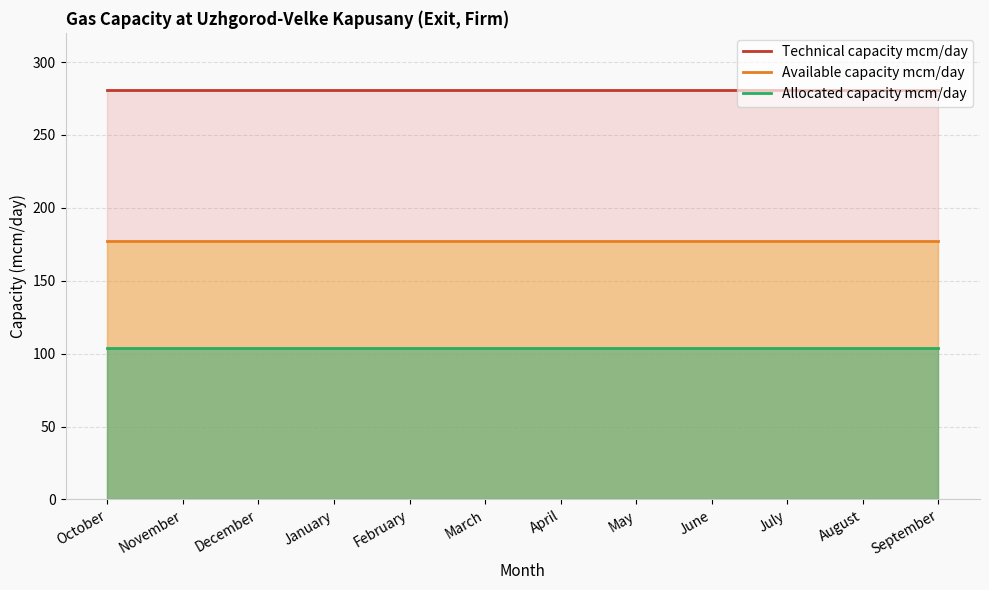

At which label is Allocated capacity mcm/day closest to 103?

October